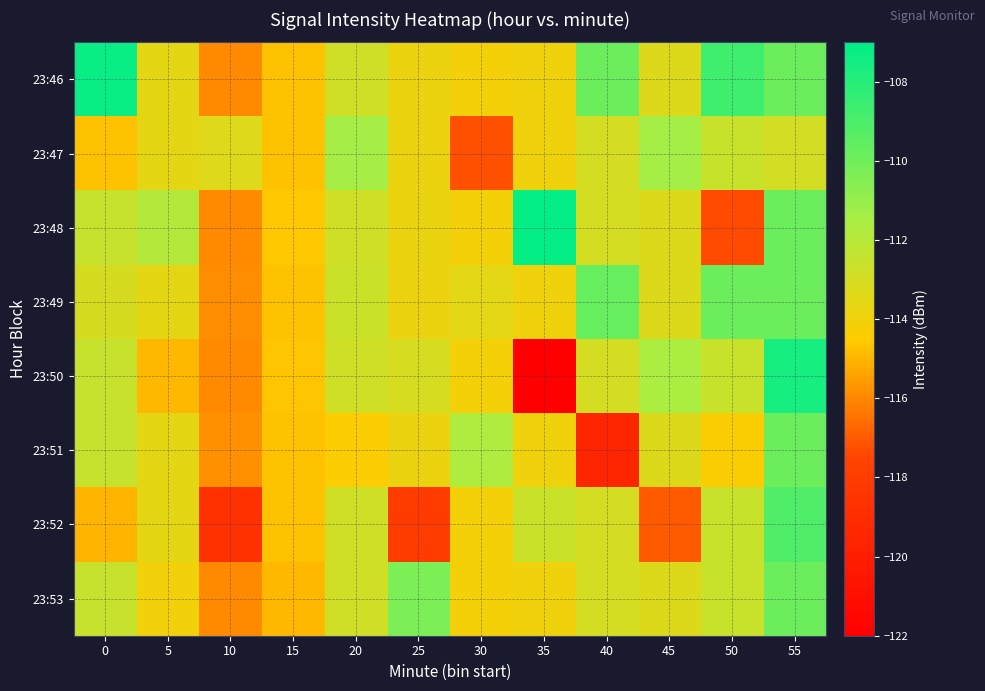

Reading right to left, transcribe all the data shown in this chart.

23:46: 55=-109.9	50=-108.7	45=-113.3	40=-109.9	35=-113.9	30=-114.1	25=-113.8	20=-112.8	15=-114.7	10=-115.9	5=-113.6	0=-107.3
23:47: 55=-113.0	50=-112.6	45=-111.4	40=-113.0	35=-113.9	30=-117.2	25=-113.8	20=-111.4	15=-114.7	10=-113.3	5=-113.6	0=-114.7
23:48: 55=-109.9	50=-117.4	45=-113.3	40=-113.0	35=-107.1	30=-114.1	25=-113.8	20=-112.8	15=-114.6	10=-115.9	5=-111.9	0=-112.5
23:49: 55=-109.9	50=-109.9	45=-113.3	40=-109.7	35=-113.9	30=-113.5	25=-113.8	20=-112.6	15=-114.7	10=-115.9	5=-113.6	0=-113.1
23:50: 55=-107.6	50=-112.6	45=-111.6	40=-113.0	35=-122.0	30=-114.1	25=-113.1	20=-112.8	15=-114.6	10=-115.9	5=-114.9	0=-112.5
23:51: 55=-109.9	50=-114.4	45=-113.3	40=-119.5	35=-113.9	30=-111.6	25=-113.8	20=-114.4	15=-114.7	10=-115.8	5=-113.6	0=-112.5
23:52: 55=-109.1	50=-112.6	45=-117.0	40=-113.0	35=-112.7	30=-114.1	25=-118.1	20=-112.8	15=-114.7	10=-118.7	5=-113.6	0=-115.0
23:53: 55=-109.9	50=-112.6	45=-113.3	40=-113.0	35=-113.9	30=-114.1	25=-110.3	20=-112.8	15=-114.9	10=-115.9	5=-114.1	0=-112.5